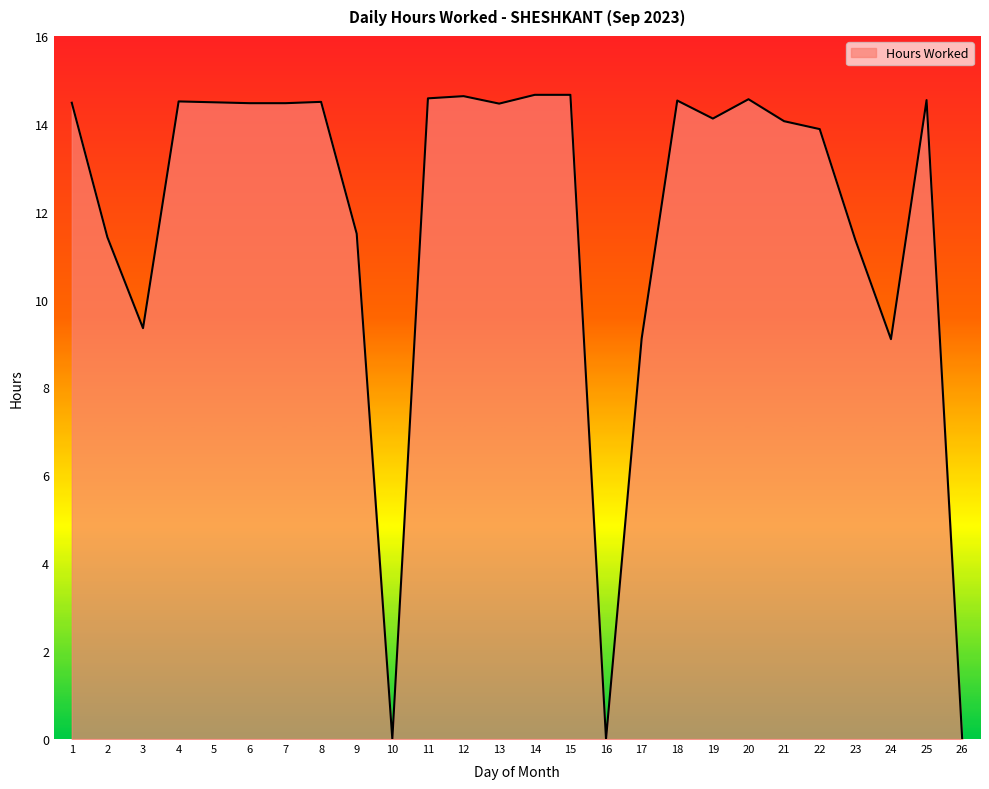

Which has a higher value, 20 or 23?

20